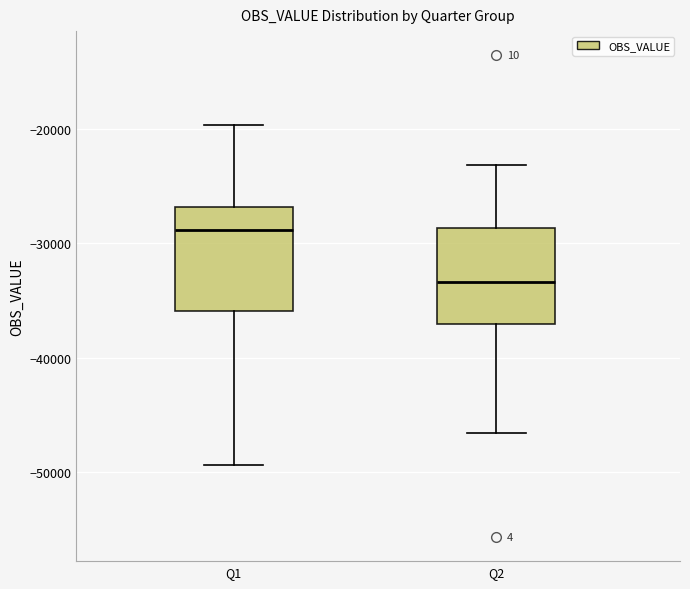

Which box's median line is the lowest?

Q2